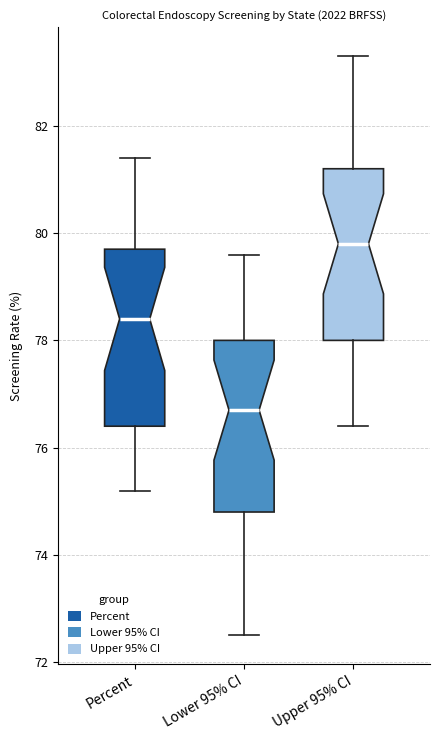

Reading left to right, read every box against the y-axis: the position of its median line, the range the box covers, and the ends of its whiskers. The values are not printed on the chart, so give them approximately, as read against the axis.

Percent: median 78.4, box 76.4 to 79.8, whiskers 75.2 to 81.4
Lower 95% CI: median 76.8, box 74.8 to 78.0, whiskers 72.6 to 79.6
Upper 95% CI: median 79.8, box 78.0 to 81.2, whiskers 76.4 to 83.4